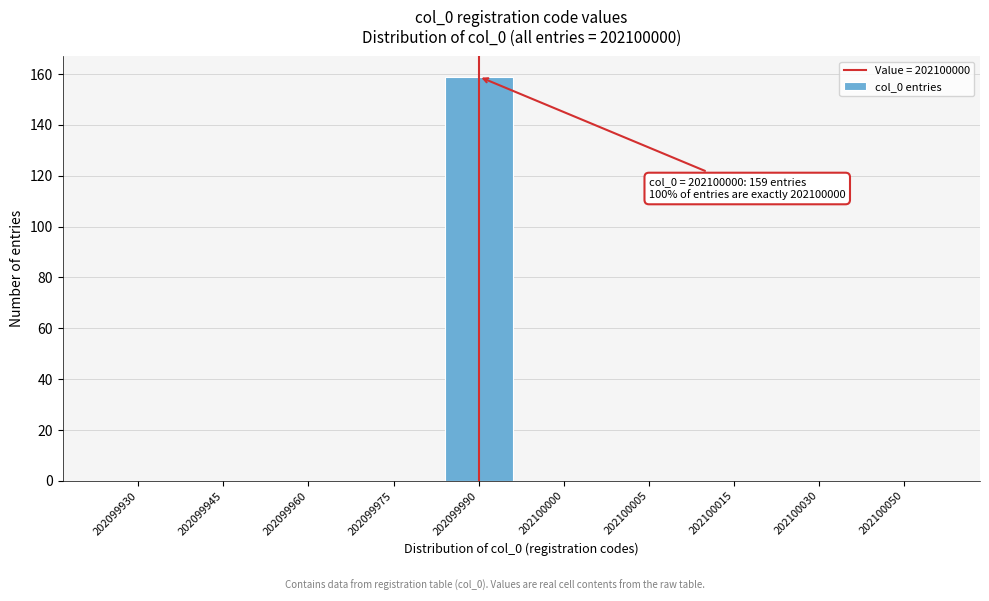

Reading right to left, what are all the values shown in this chart?

202100050=0	202100030=0	202100015=0	202100005=0	202100000=0	202099990=159	202099975=0	202099960=0	202099945=0	202099930=0